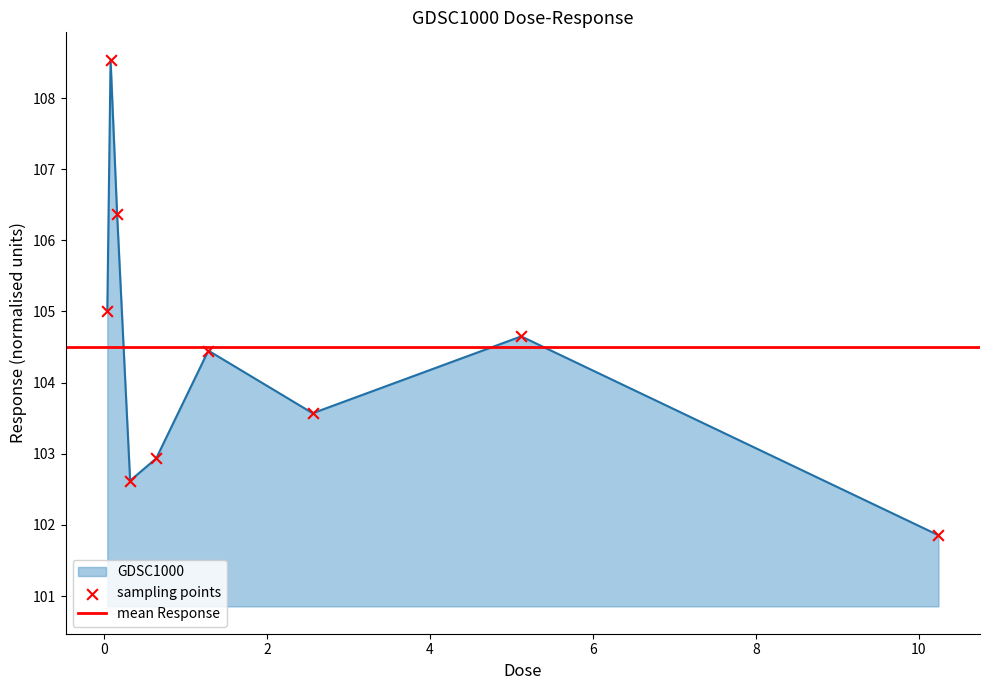

Approximately how many times larger is the value at 0.32 compared to 0.08?

0.9